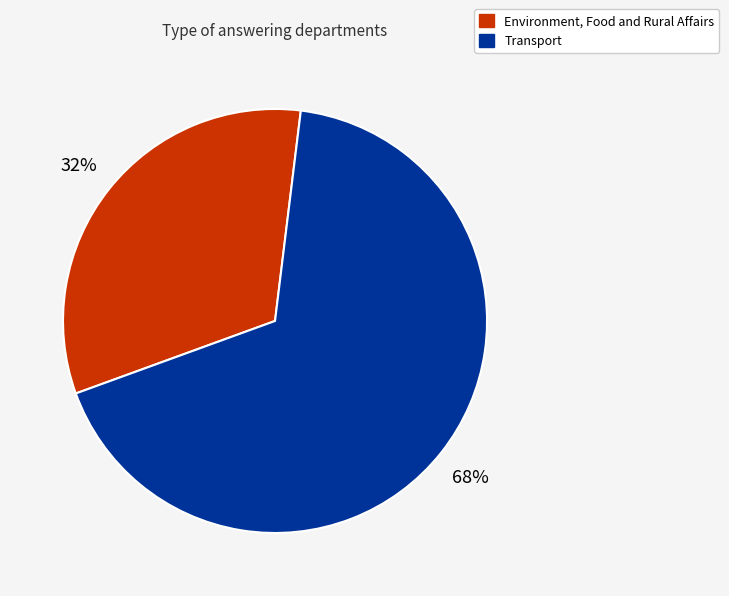

Rank the categories by value from highest to lowest.

Transport, Environment, Food and Rural Affairs